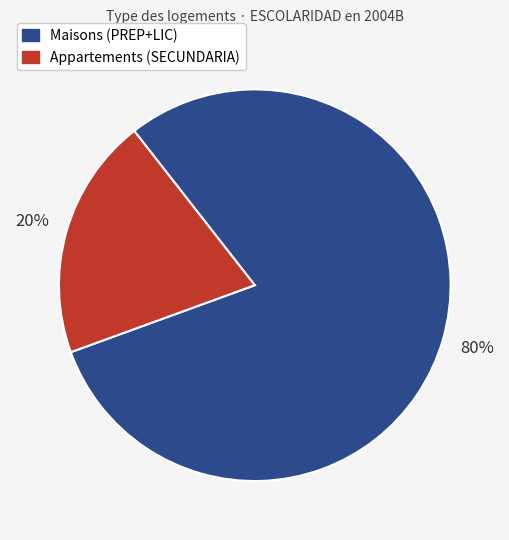

To the nearest percent, what is the difference between the largest and smallest slice percentages?

60%